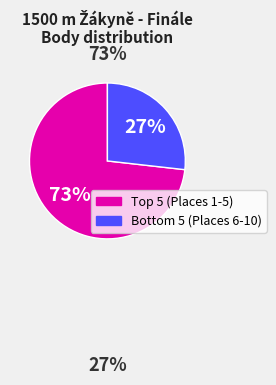

What is the largest slice in the pie chart?

Top 5 (Places 1-5)